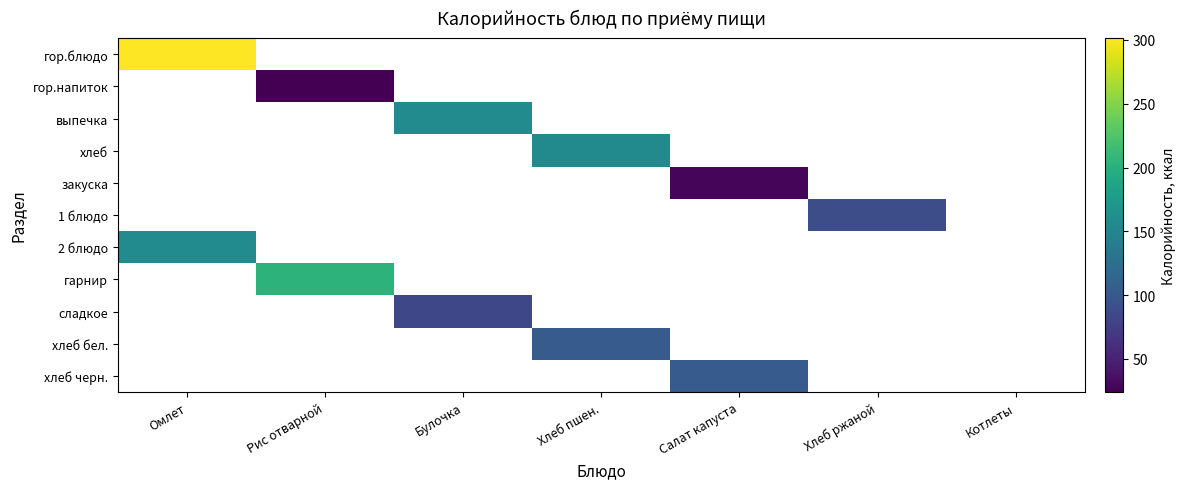

How many data points does each series have?

7